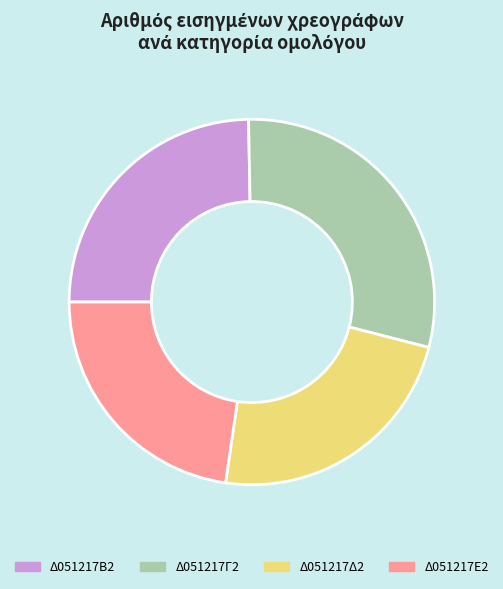

True or false: Δ051217Γ2 accounts for 22% of the total.

False